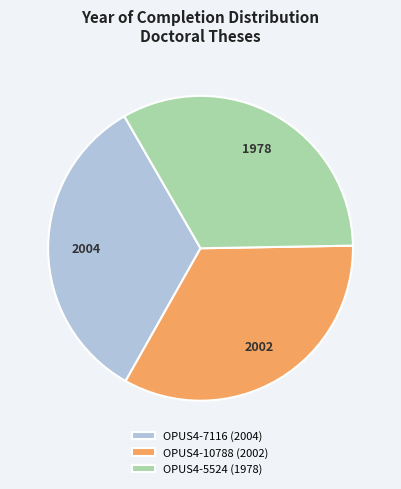

How many slices are in this pie chart?

3